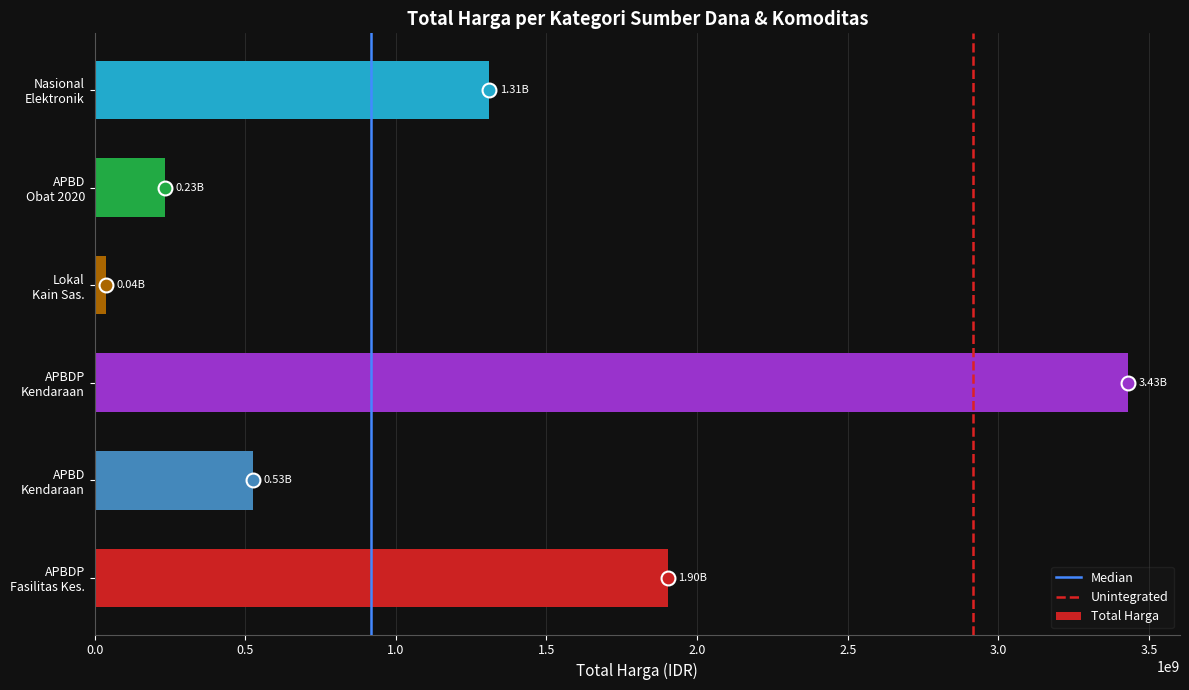

Rank the categories by value from lowest to highest.

Lokal
Kain Sas., APBD
Obat 2020, APBD
Kendaraan, Nasional
Elektronik, APBDP
Fasilitas Kes., APBDP
Kendaraan